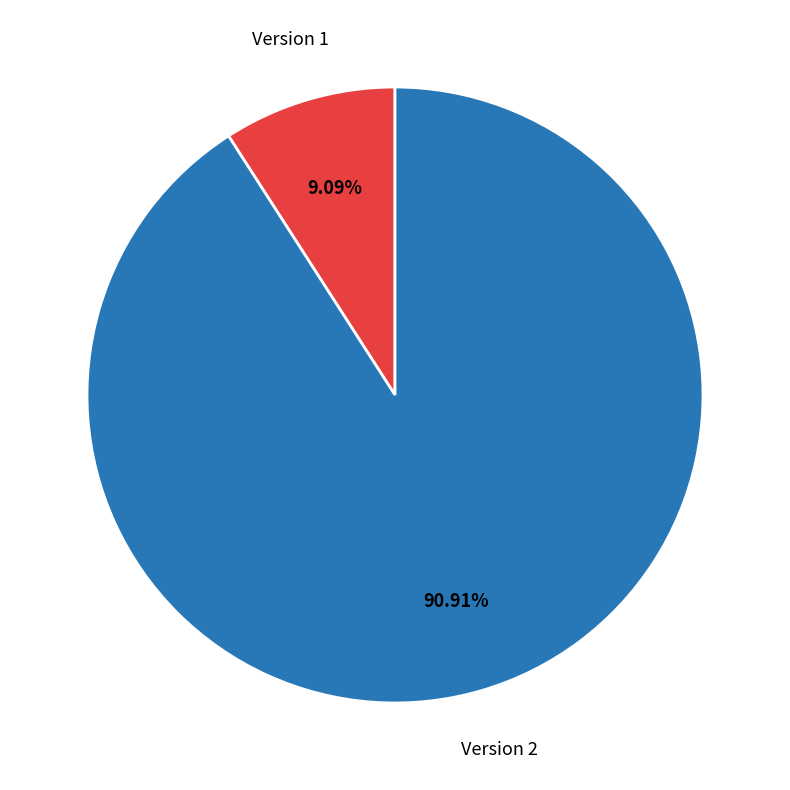

Is there any slice that represents more than half of the pie?

Yes